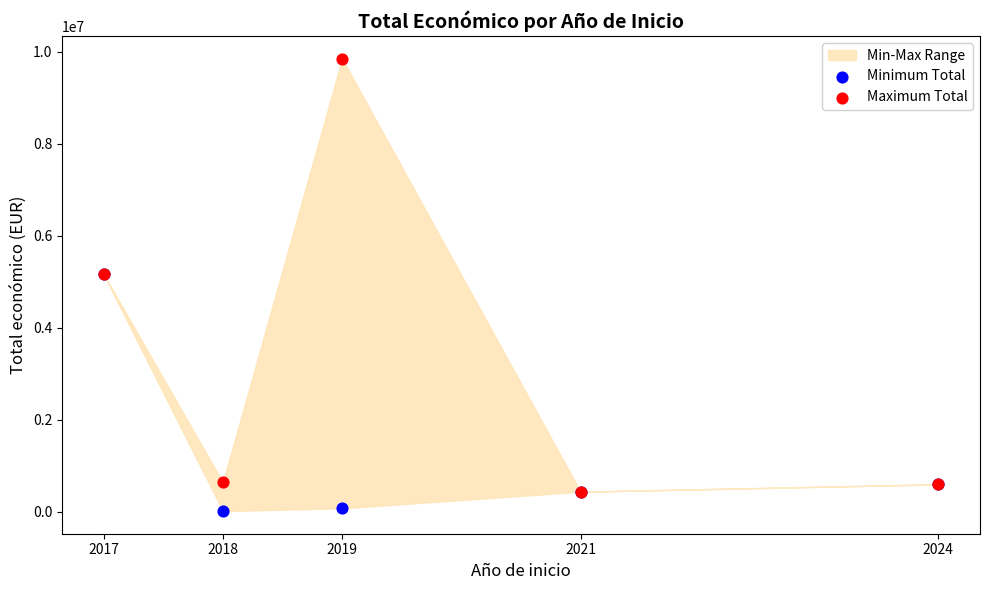

Which series has the largest Y range (max minus min)?

Maximum Total